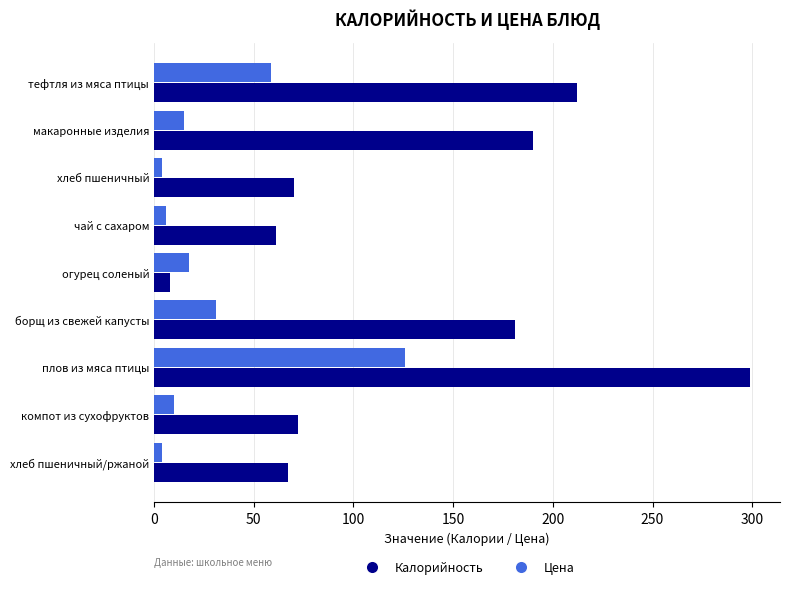

Is the value of Цена at хлеб пшеничный/ржаной greater than the value of Калорийность at хлеб пшеничный?

No